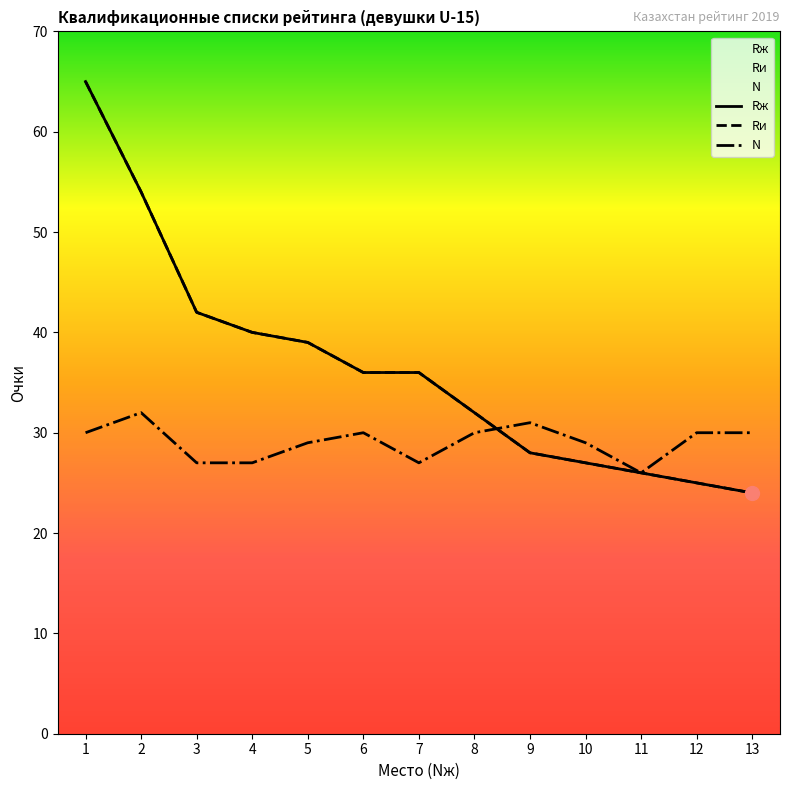

At which category is the sum across all series the highest?

1